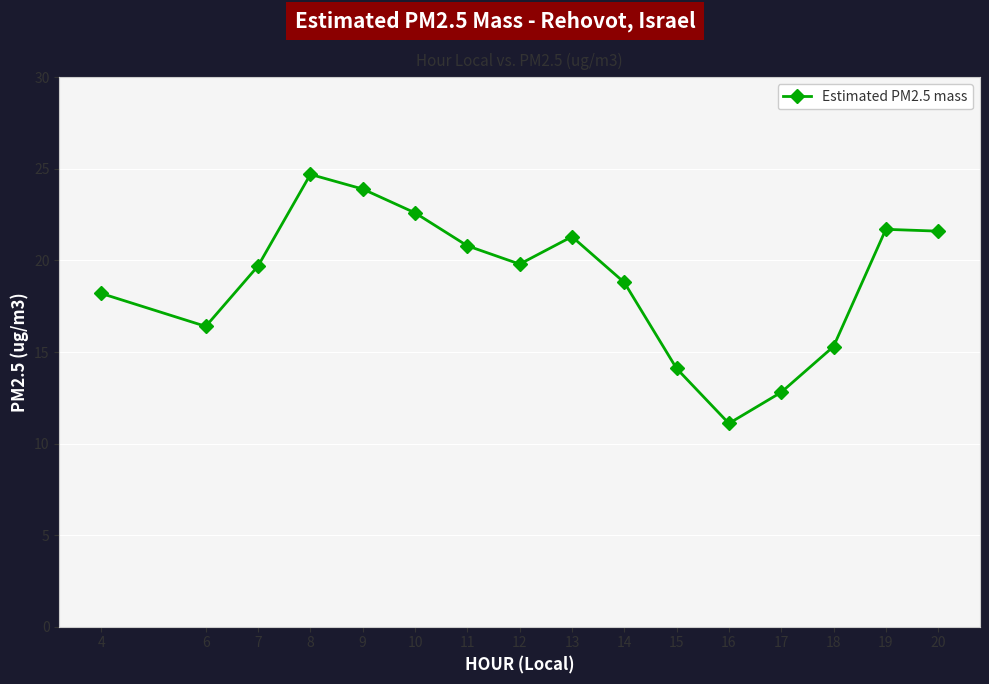

Where is the data nearest to the value 17?

6